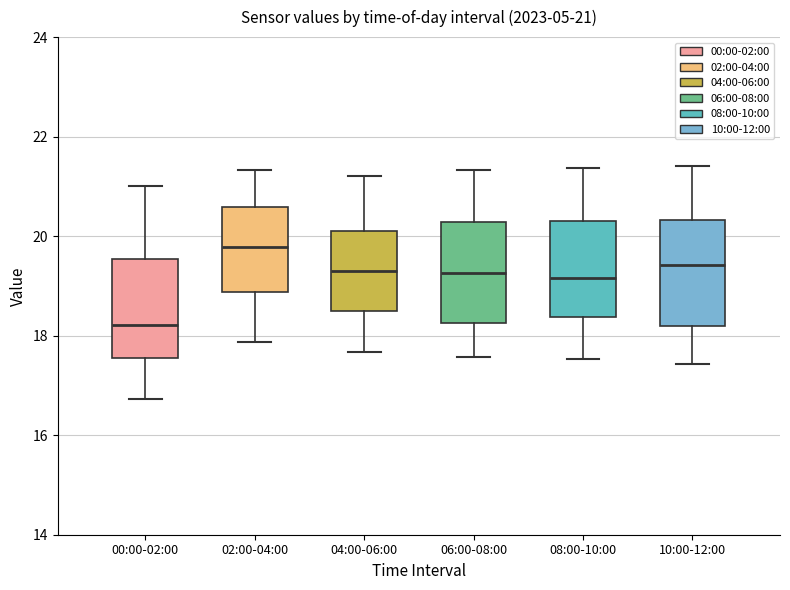

Which box's median line is the highest?

02:00-04:00